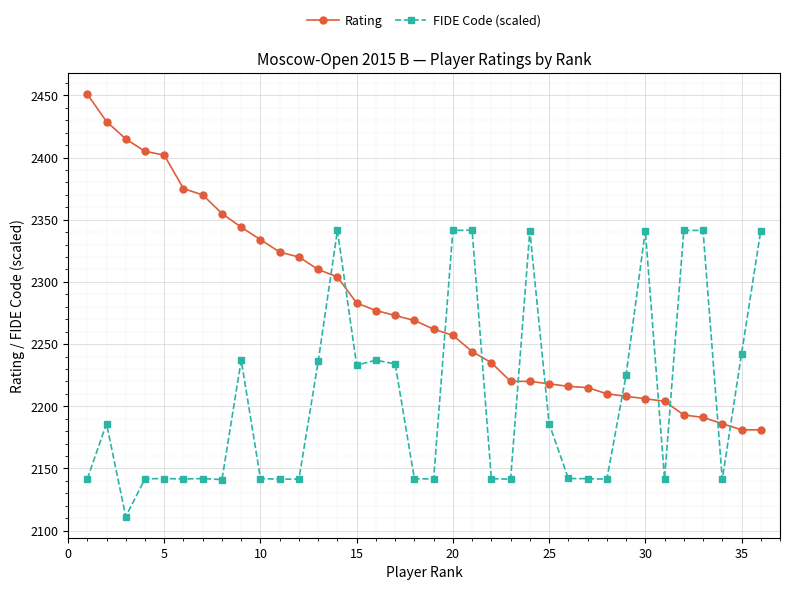

Which series has the largest total across all categories?

Rating